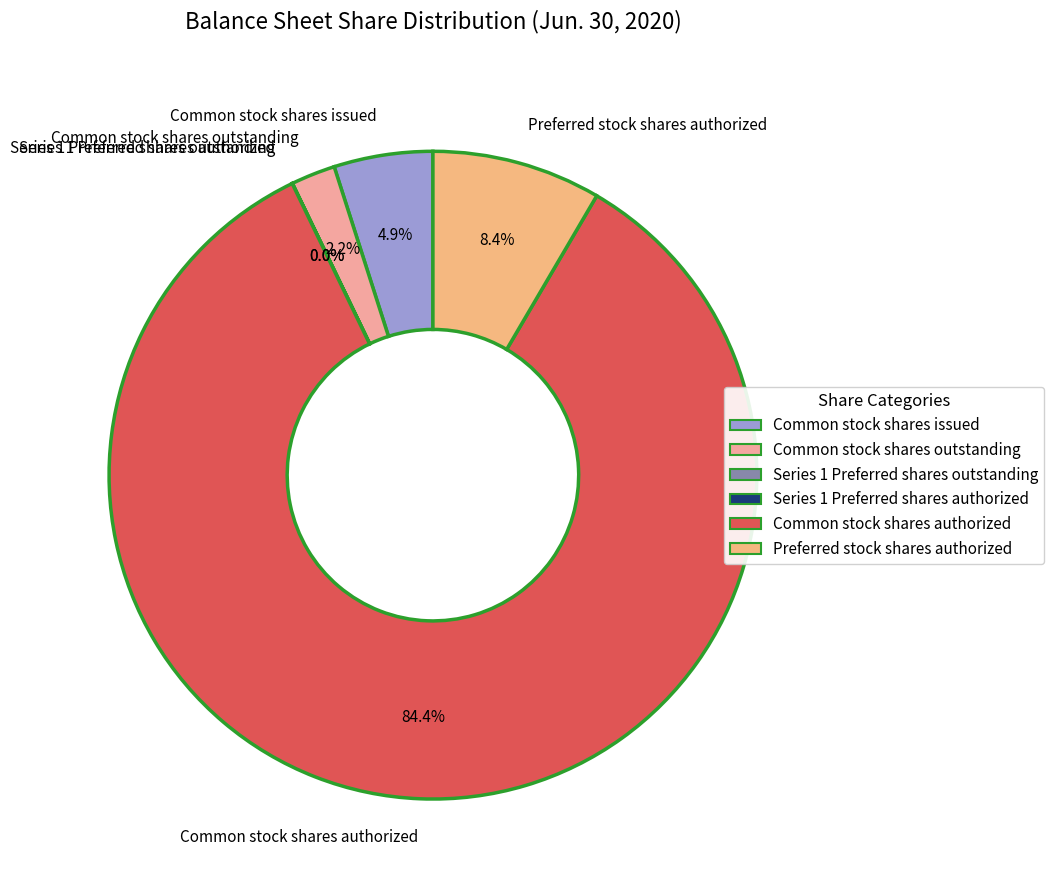

To the nearest percent, what percentage of the pie is Common stock shares issued?

5%